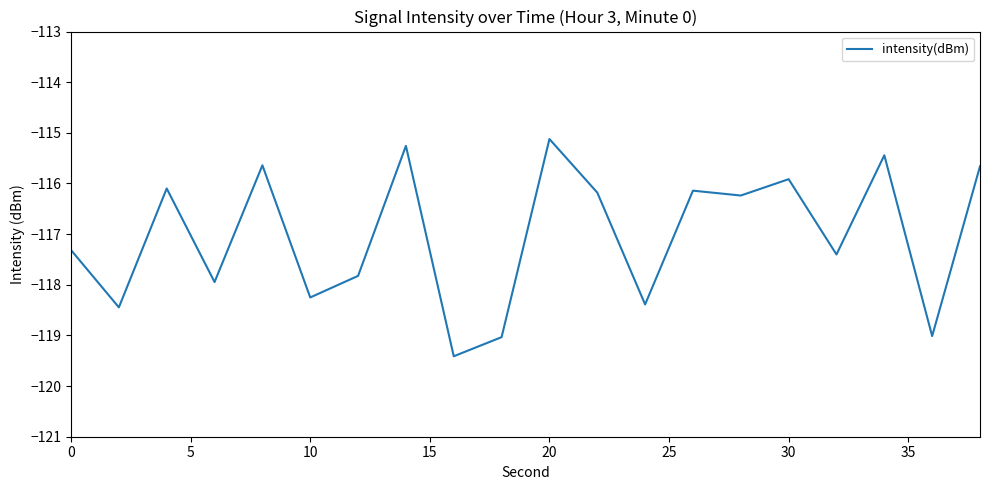

What is the greatest value displayed?

-115.1